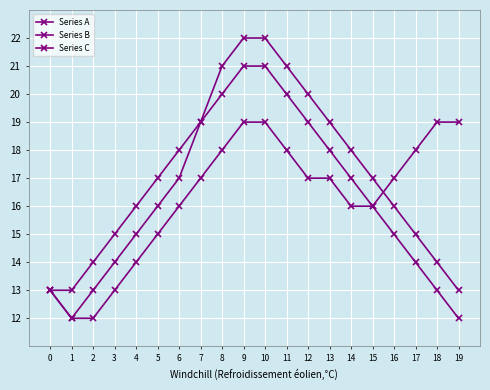

How many distinct data groups are displayed?

3